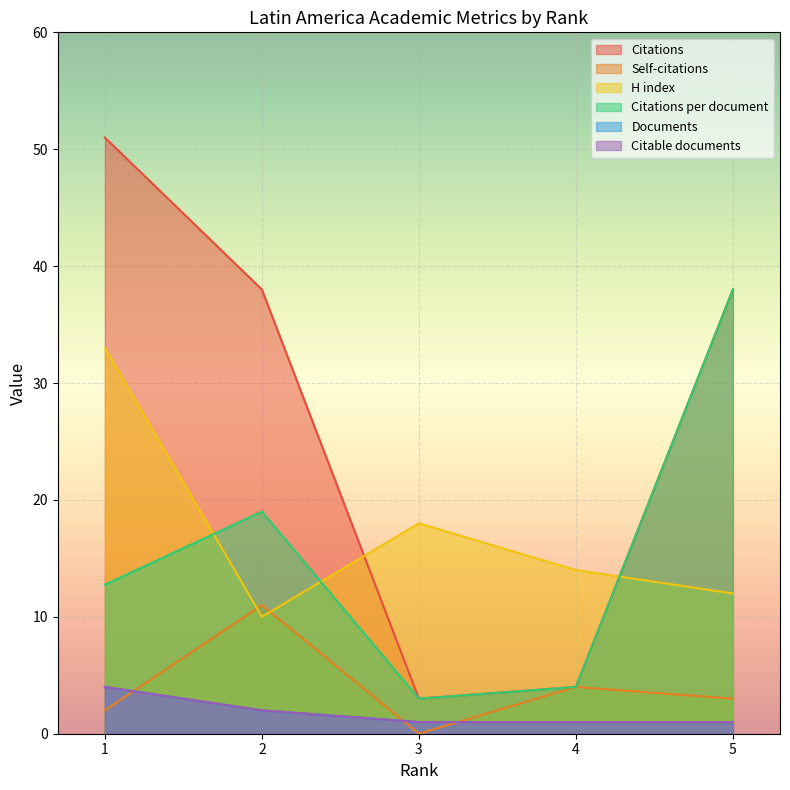

At 1, list the series in order from largest to smallest.

Citations, H index, Citations per document, Documents, Citable documents, Self-citations